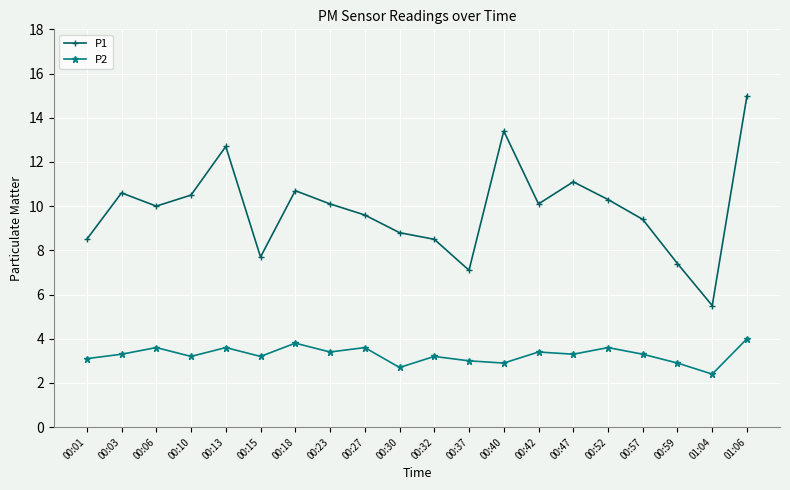

Reading left to right, transcribe all the data shown in this chart.

P1: 00:01=8.5	00:03=10.6	00:06=10.0	00:10=10.5	00:13=12.7	00:15=7.7	00:18=10.7	00:23=10.1	00:27=9.6	00:30=8.8	00:32=8.5	00:37=7.1	00:40=13.4	00:42=10.1	00:47=11.1	00:52=10.3	00:57=9.4	00:59=7.4	01:04=5.5	01:06=15.0
P2: 00:01=3.1	00:03=3.3	00:06=3.6	00:10=3.2	00:13=3.6	00:15=3.2	00:18=3.8	00:23=3.4	00:27=3.6	00:30=2.7	00:32=3.2	00:37=3.0	00:40=2.9	00:42=3.4	00:47=3.3	00:52=3.6	00:57=3.3	00:59=2.9	01:04=2.4	01:06=4.0